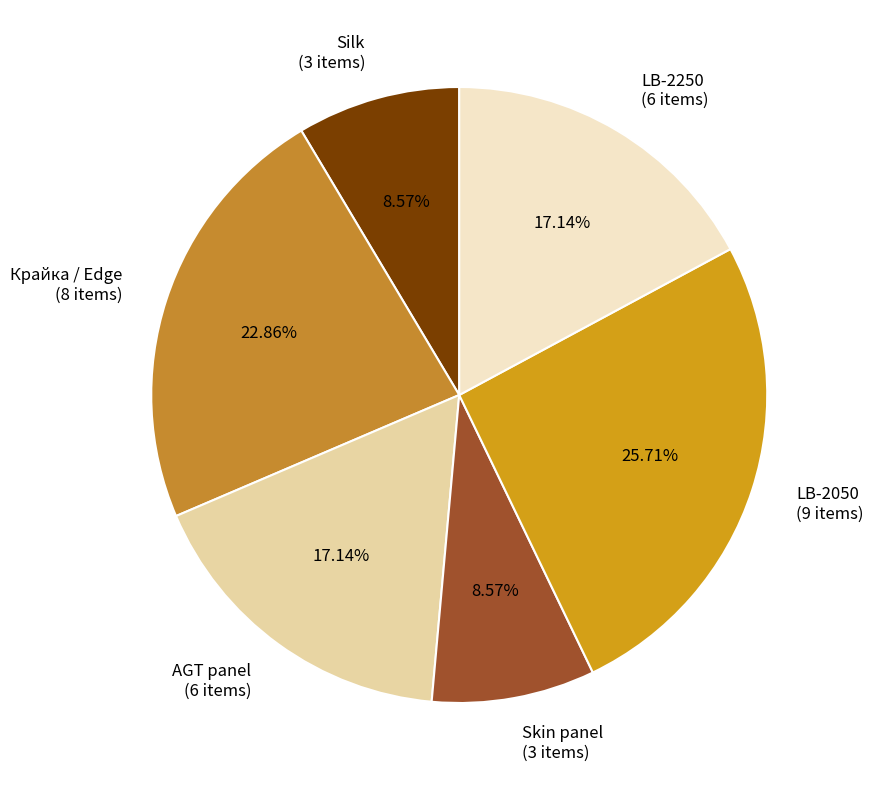

How many segments does this pie chart have?

6